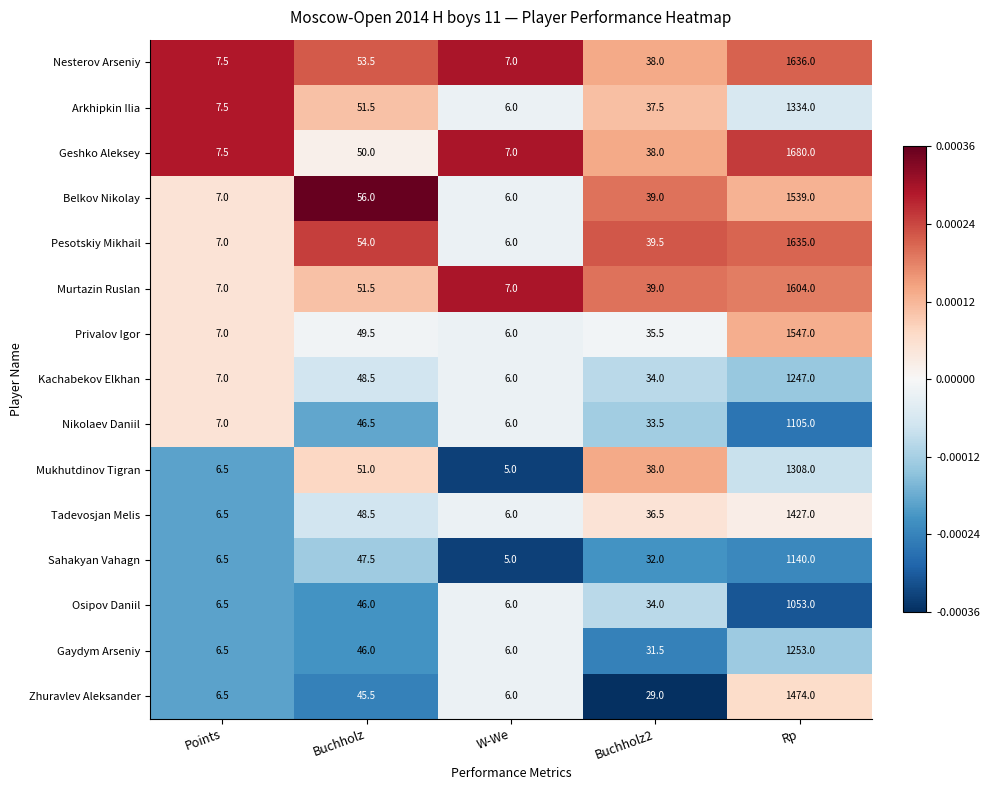

Rank the series by their maximum value, from highest to lowest.

Geshko Aleksey, Nesterov Arseniy, Pesotskiy Mikhail, Murtazin Ruslan, Privalov Igor, Belkov Nikolay, Zhuravlev Aleksander, Tadevosjan Melis, Arkhipkin Ilia, Mukhutdinov Tigran, Gaydym Arseniy, Kachabekov Elkhan, Sahakyan Vahagn, Nikolaev Daniil, Osipov Daniil